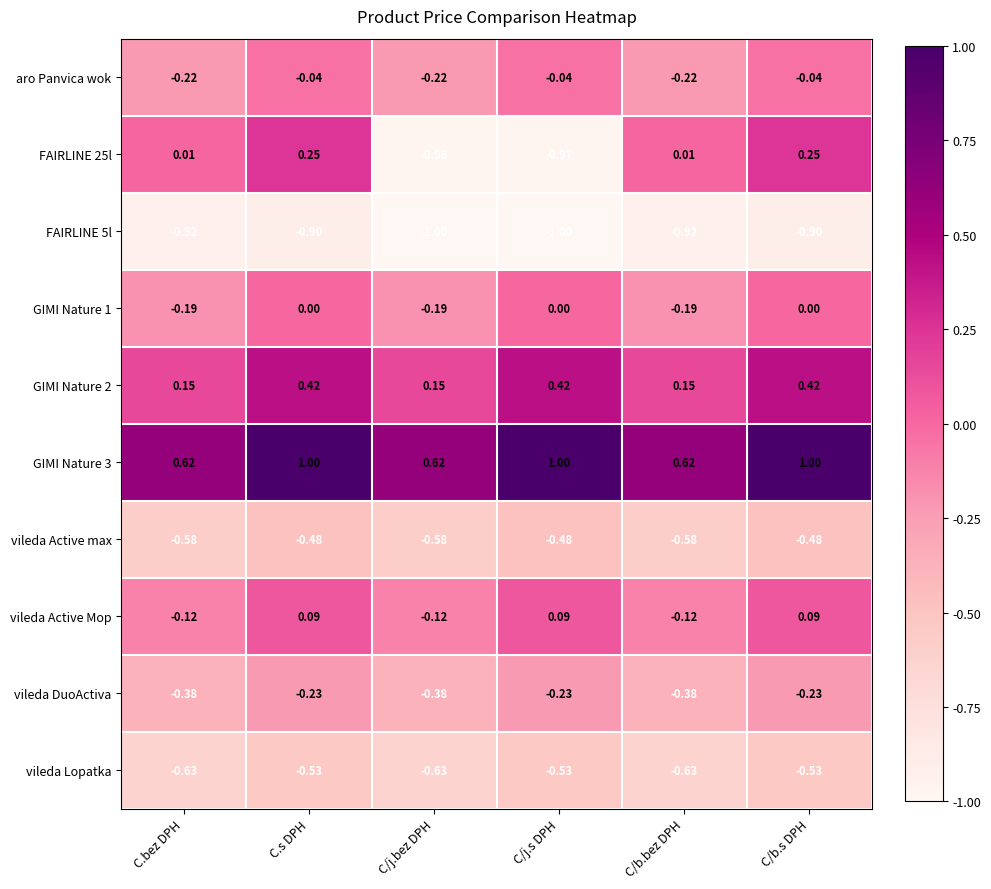

List the series in order of their peak value, highest first.

GIMI Nature 3, GIMI Nature 2, FAIRLINE 25l, vileda Active Mop, GIMI Nature 1, aro Panvica wok, vileda DuoActiva, vileda Active max, vileda Lopatka, FAIRLINE 5l